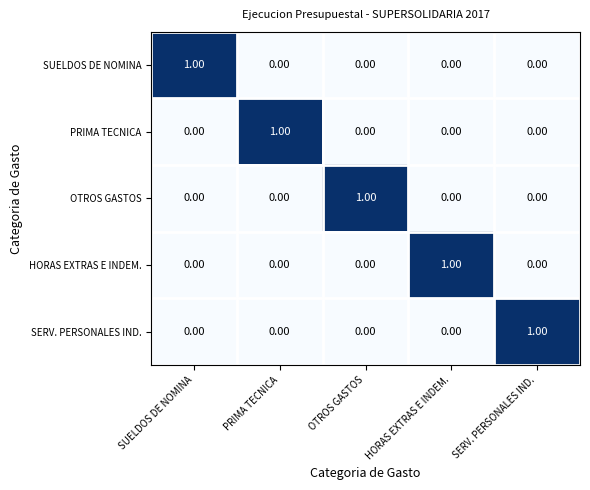

Which category has the highest value in the PRIMA TECNICA series?

PRIMA TECNICA